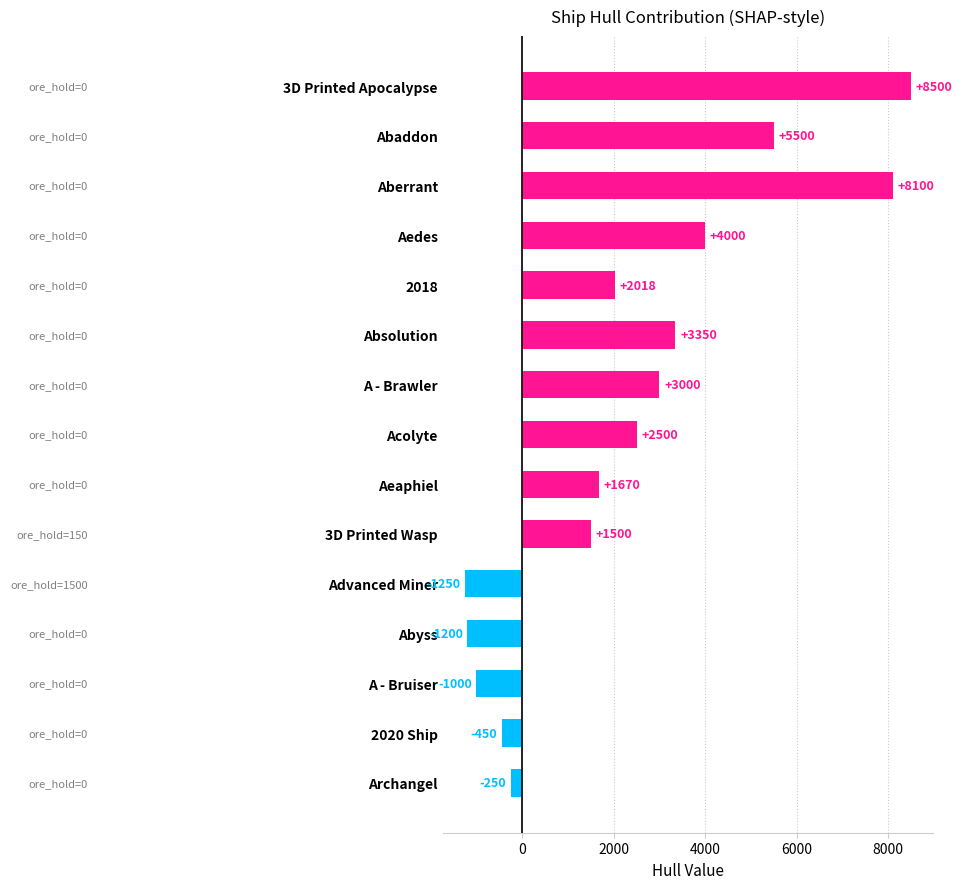

Rank the categories by value from lowest to highest.

Advanced Miner, Abyss, A - Bruiser, 2020 Ship, Archangel, 3D Printed Wasp, Aeaphiel, 2018, Acolyte, A - Brawler, Absolution, Aedes, Abaddon, Aberrant, 3D Printed Apocalypse